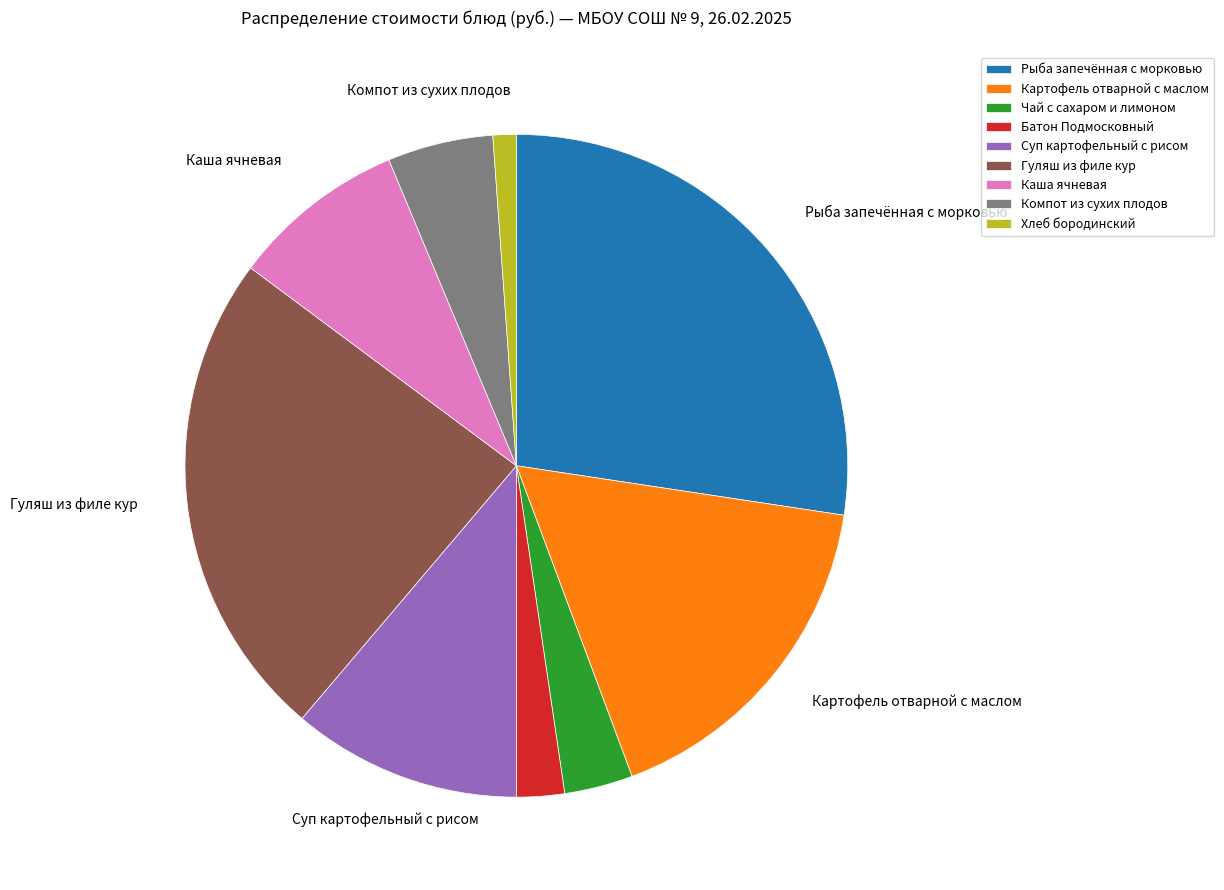

Is it true that Хлеб бородинский is 11% of the pie?

False